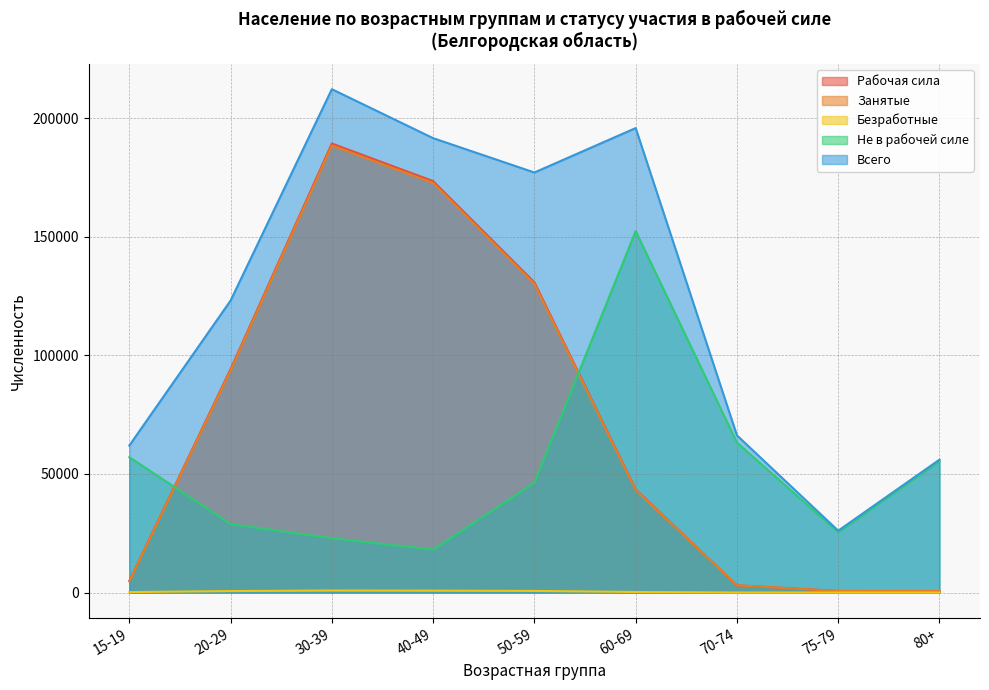

True or false: Безработные and Всего cross at least once.

False